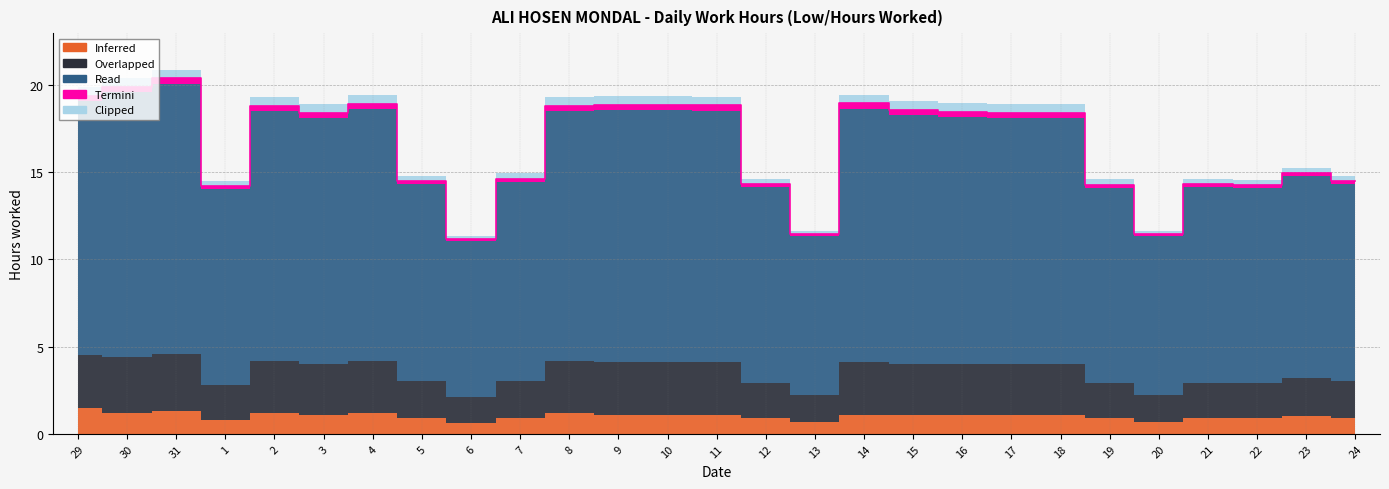

At 14, list the series in order from largest to smallest.

Read, Overlapped, Inferred, Clipped, Termini